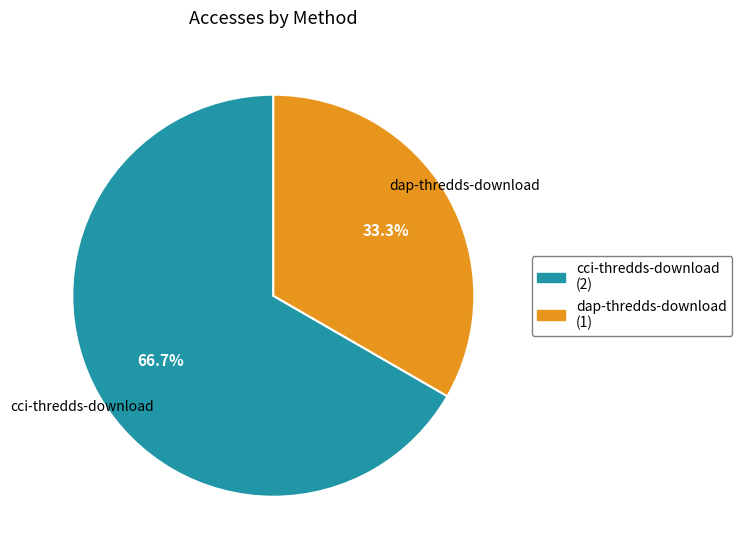

Is it true that dap-thredds-download is 39% of the pie?

False